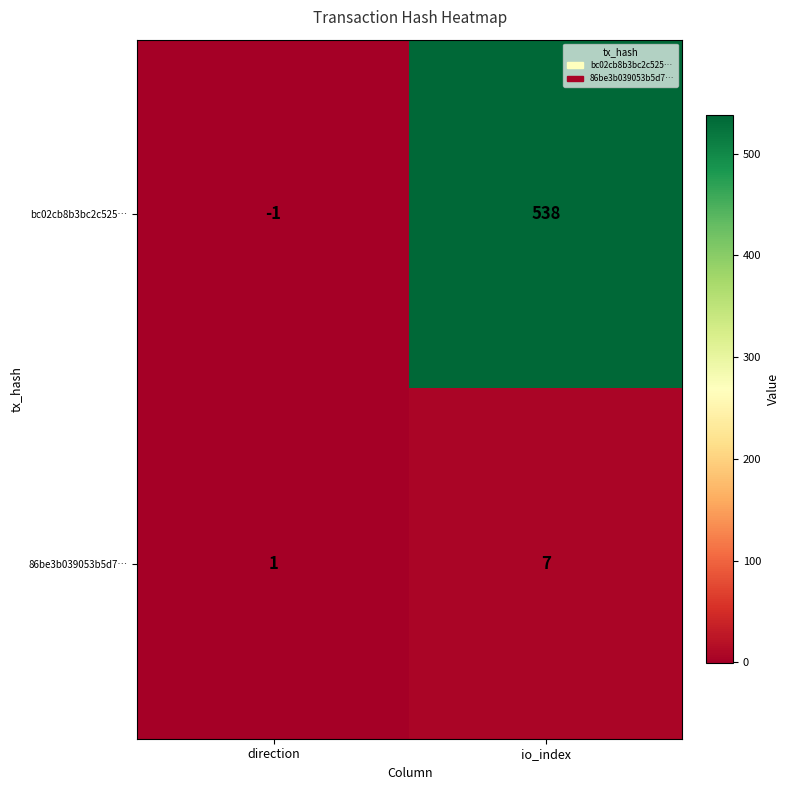

Reading right to left, extract all data points from this chart.

bc02cb8b3bc2c525…: 538	-1
86be3b039053b5d7…: 7	1